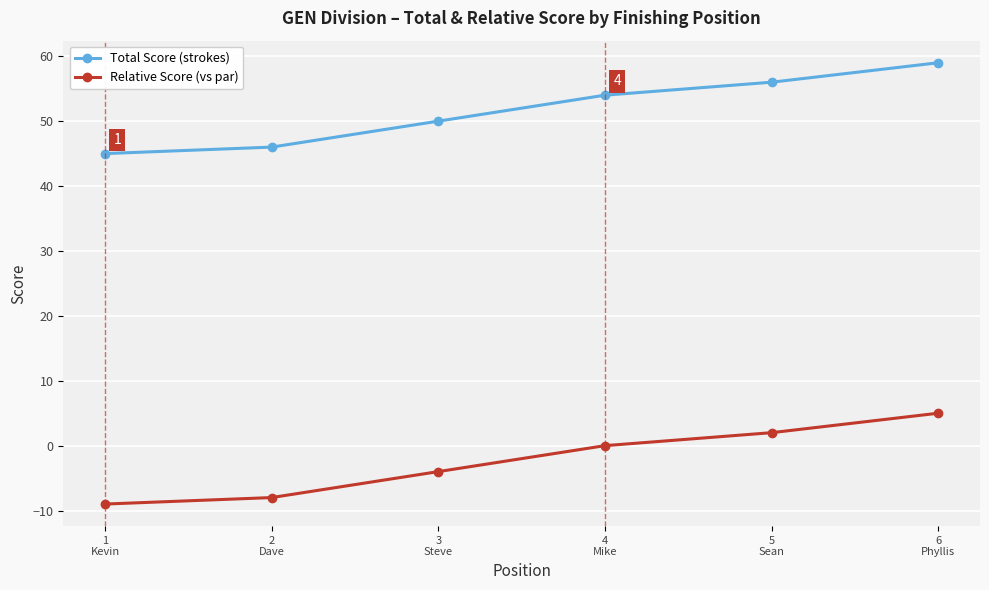

What value does the Total Score (strokes) series have at 2
Dave?

46